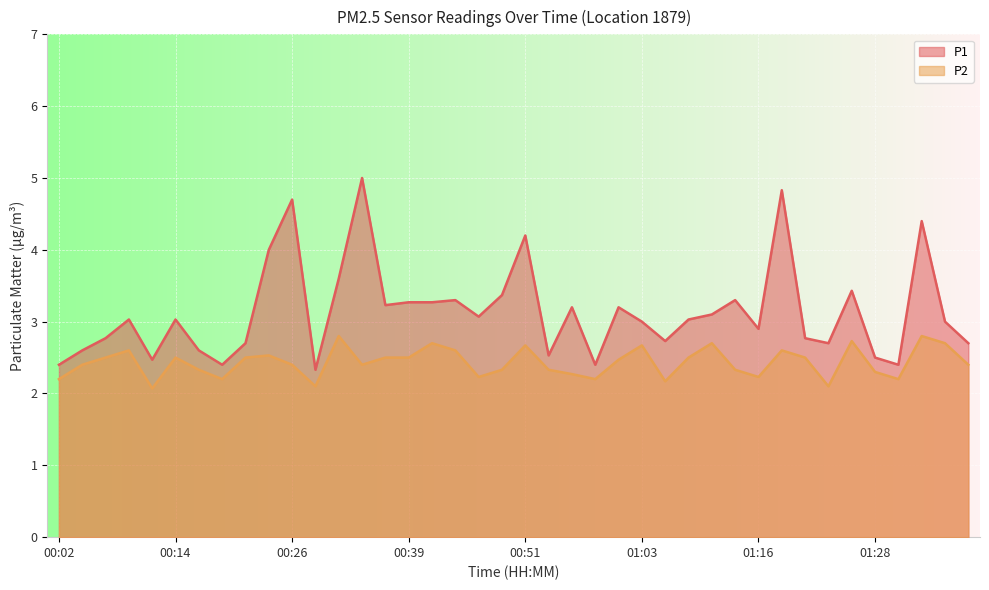

How many series are shown in this chart?

2